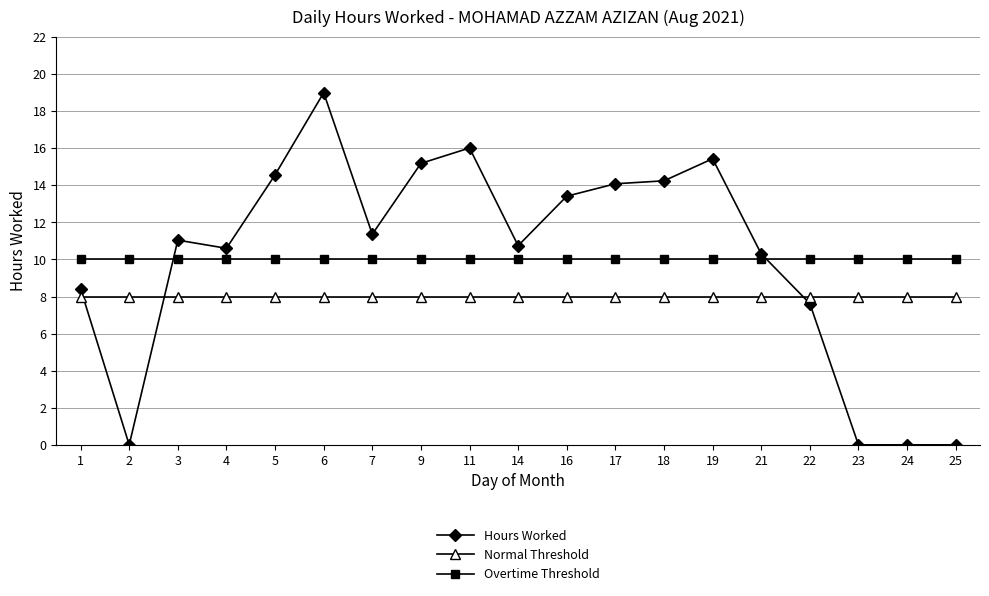

Rank the series at 17 from highest to lowest value.

Hours Worked, Overtime Threshold, Normal Threshold